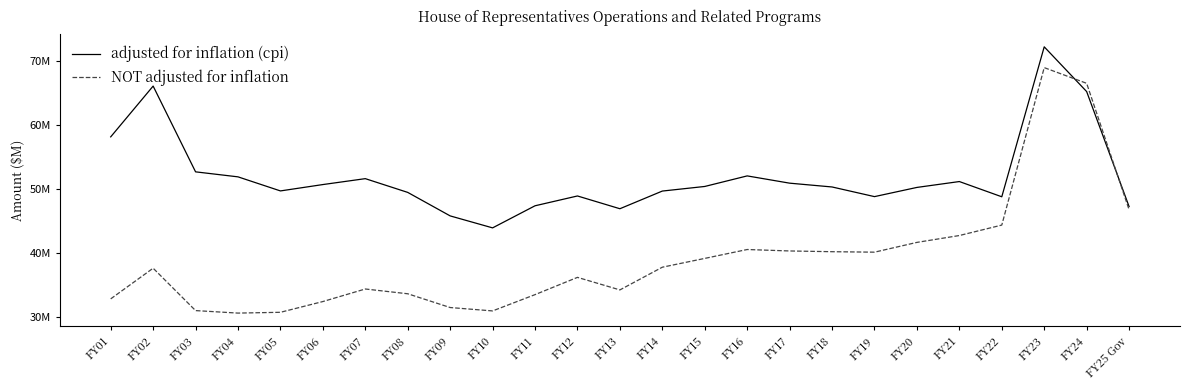

At which label does adjusted for inflation (cpi) reach its peak?

FY23